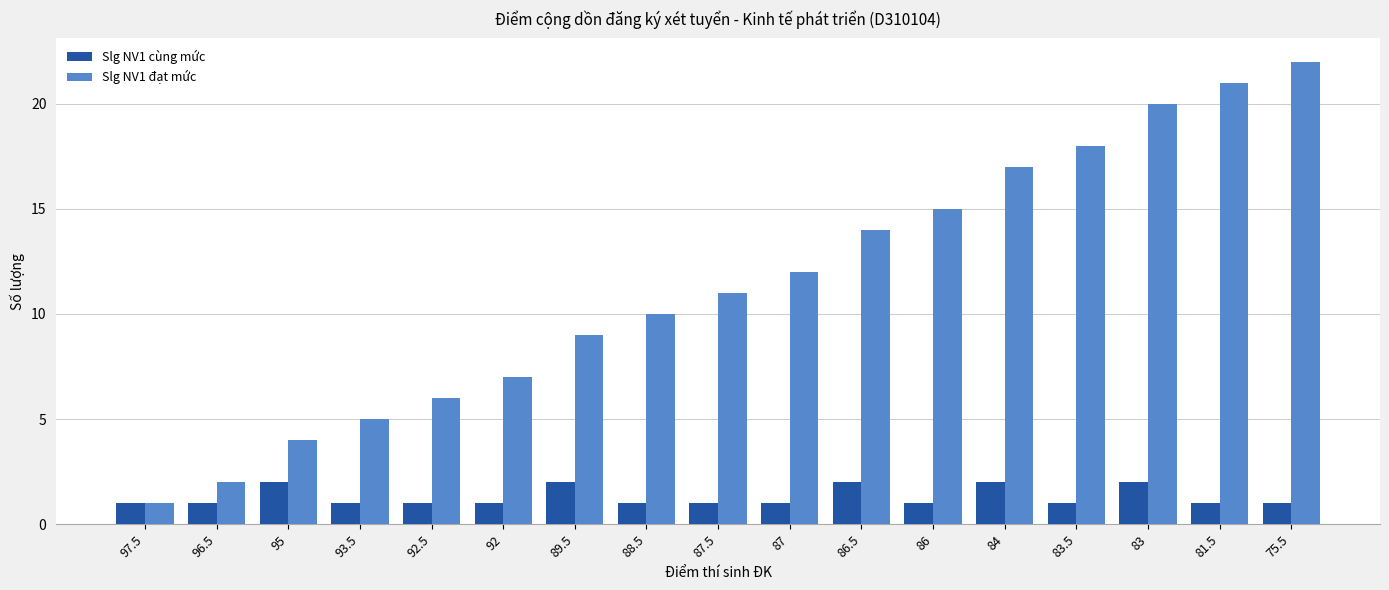

What is the value of the Slg NV1 đạt mức bar at the 12th from the left?

15